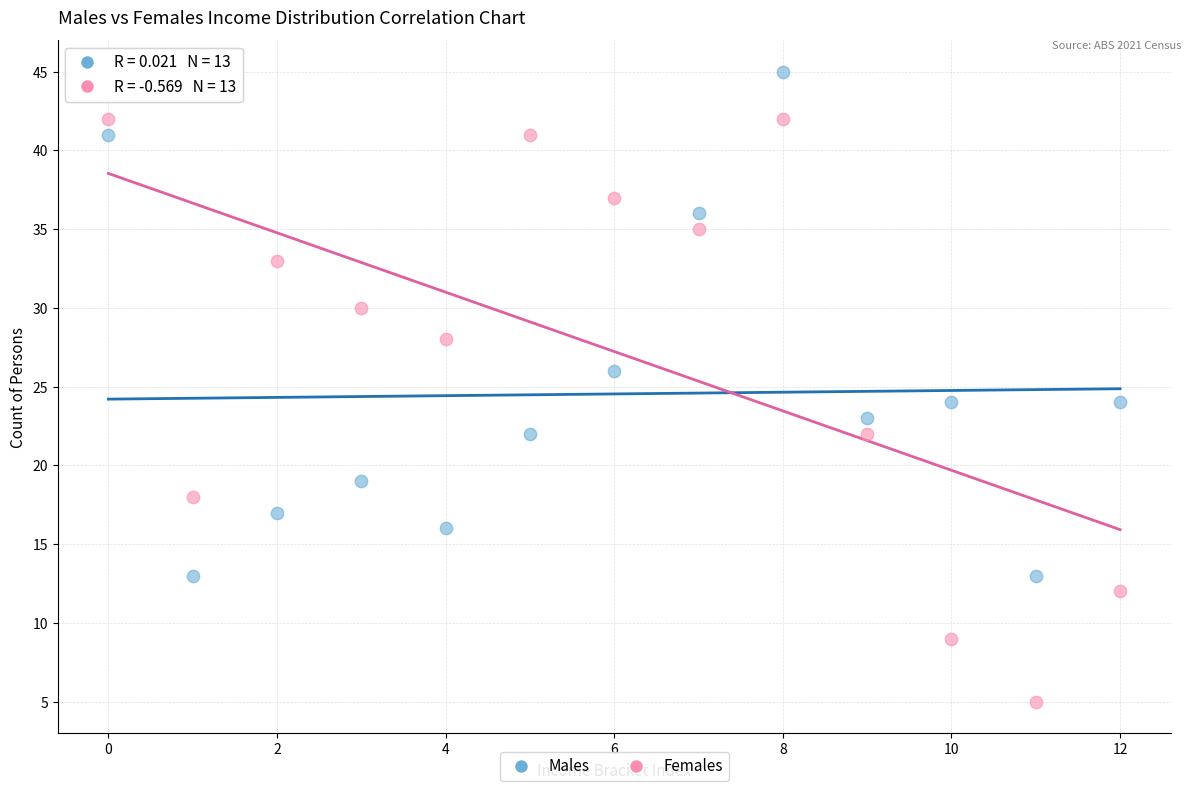

Across all data points, what is the range of Y values (max minus min)?

40